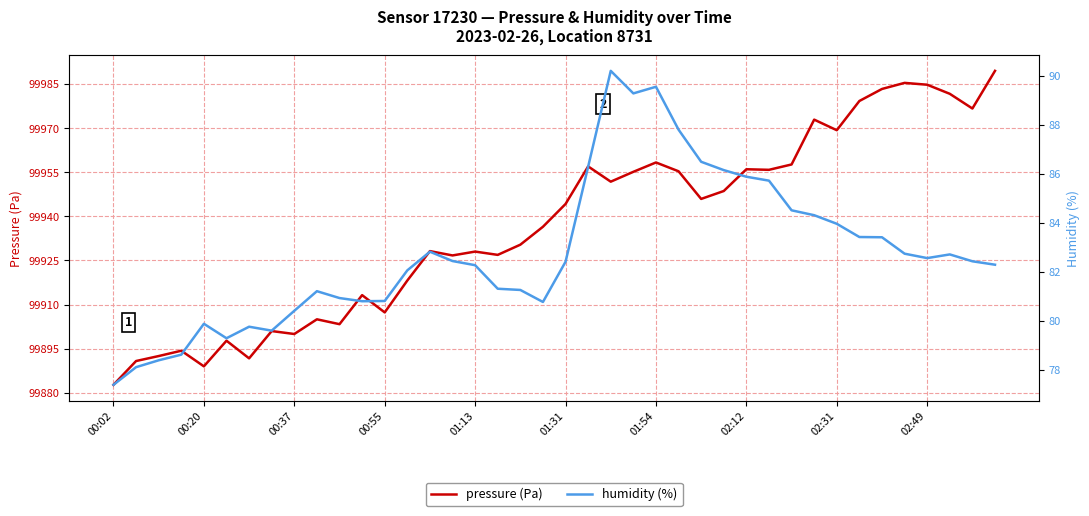

Which category has the lowest value in the pressure (Pa) series?

00:02